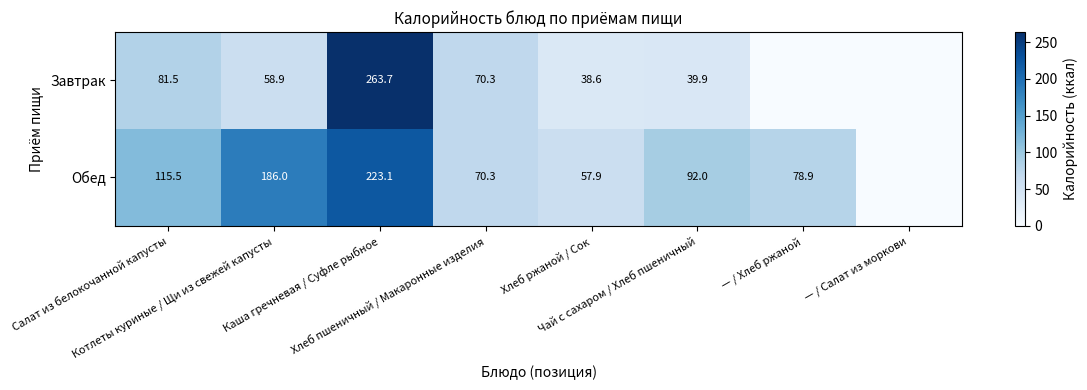

Which series has the largest total across all categories?

Обед